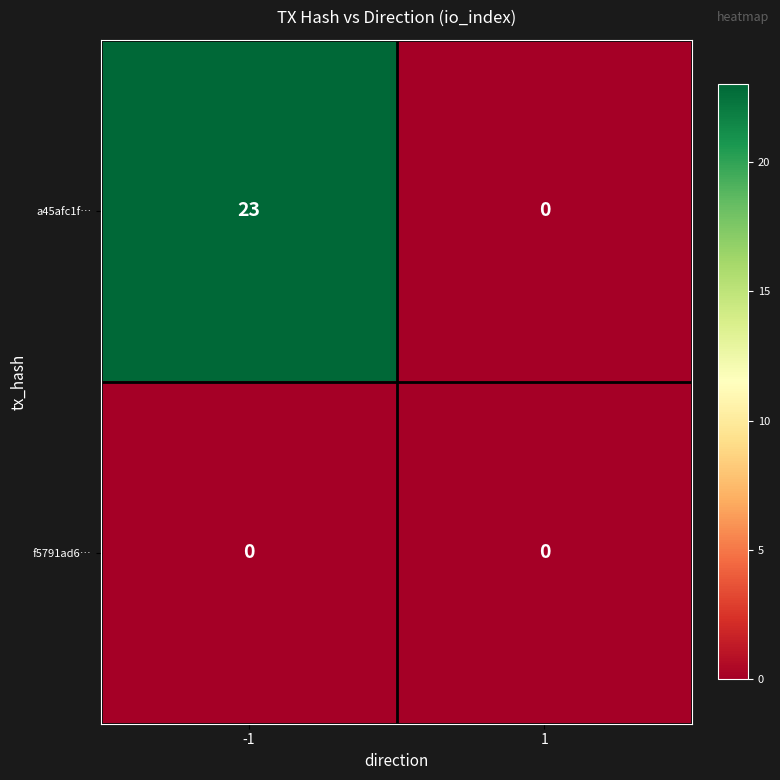

Rank the series by their average value, from highest to lowest.

a45afc1f…, f5791ad6…